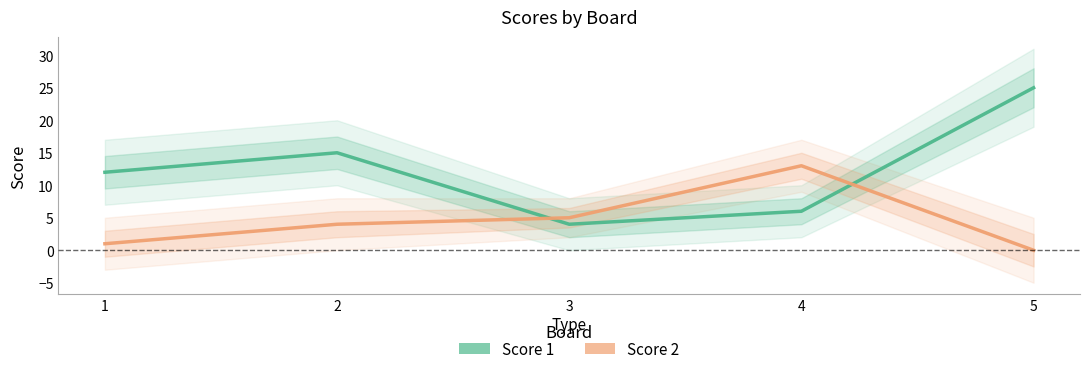

What is the sum of all Score 1 values?

62